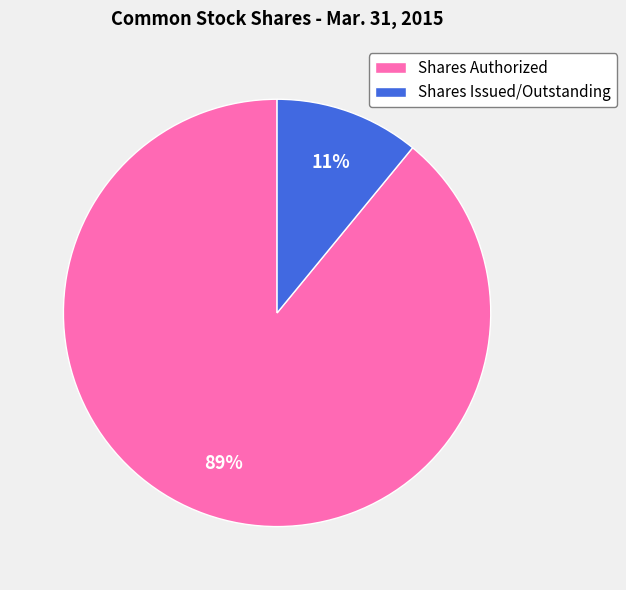

Approximately how many times larger is the value at Shares Authorized compared to Shares Issued/Outstanding?

8.1